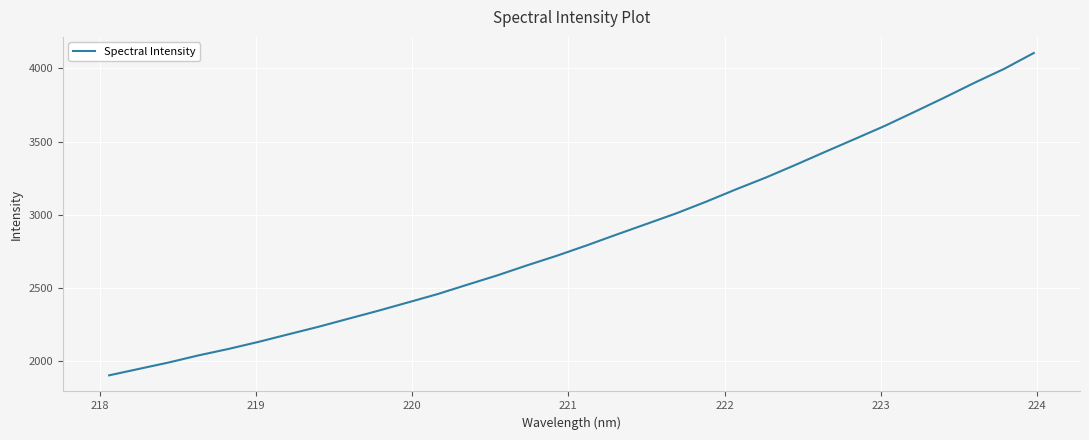

What is the difference between the maximum and minimum values?

2201.0